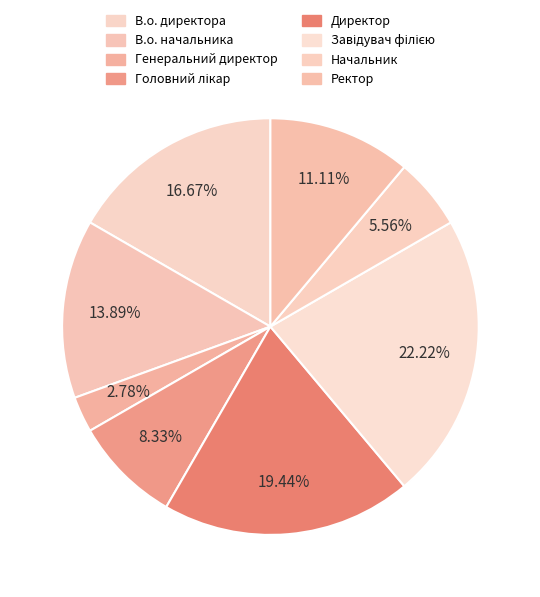

How many slices are in this pie chart?

8